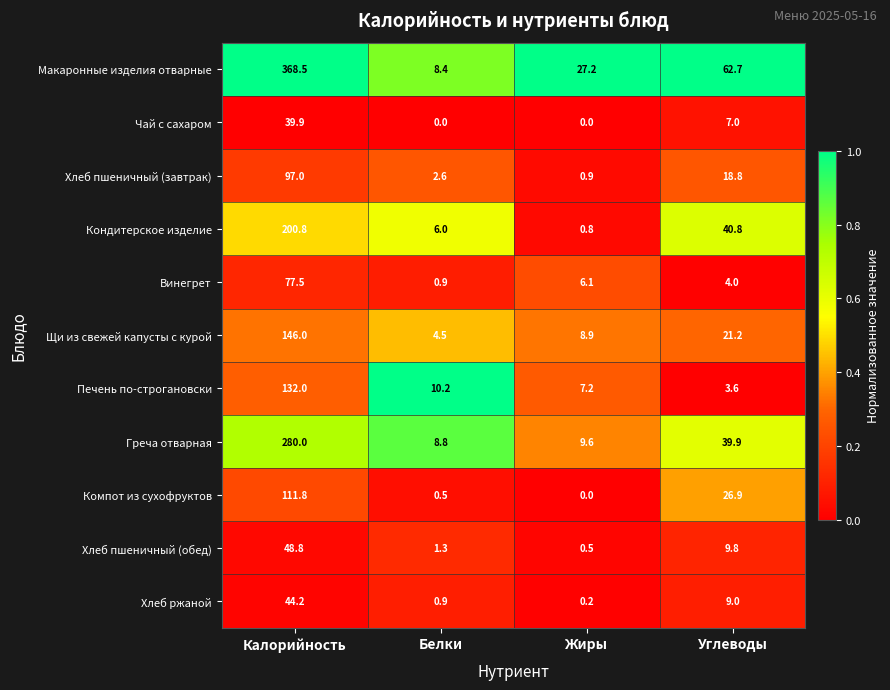

How many values in the Винегрет series exceed 6?

2